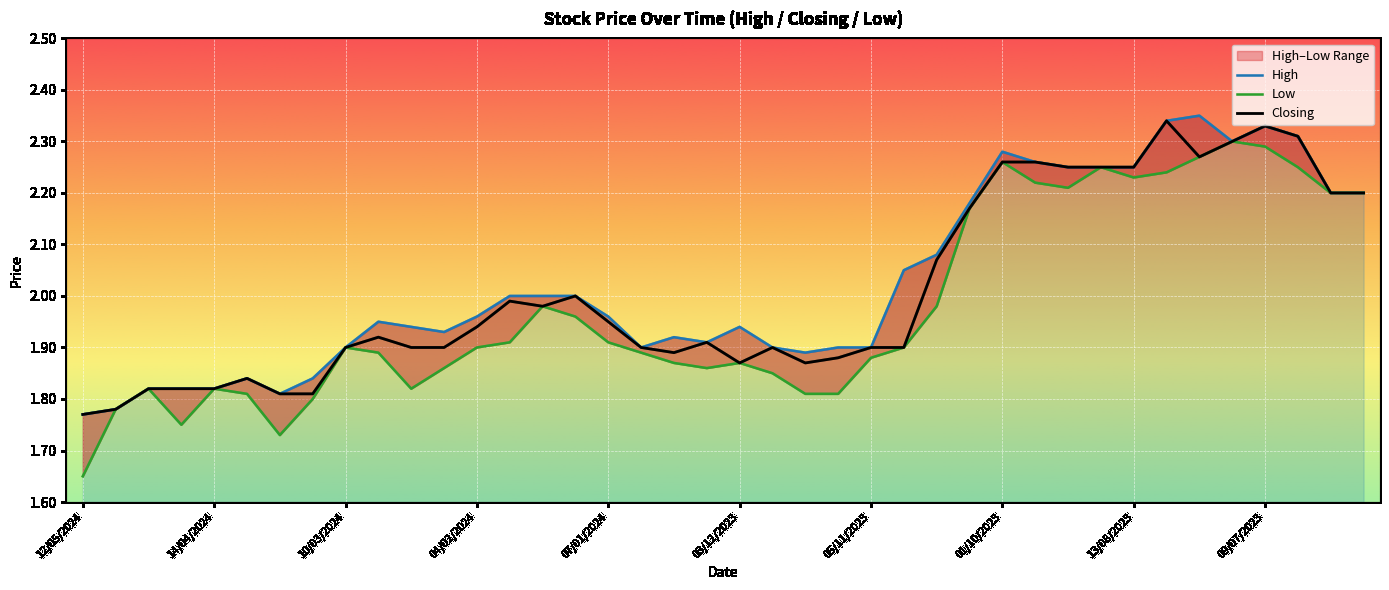

True or false: Closing and High cross at least once.

False